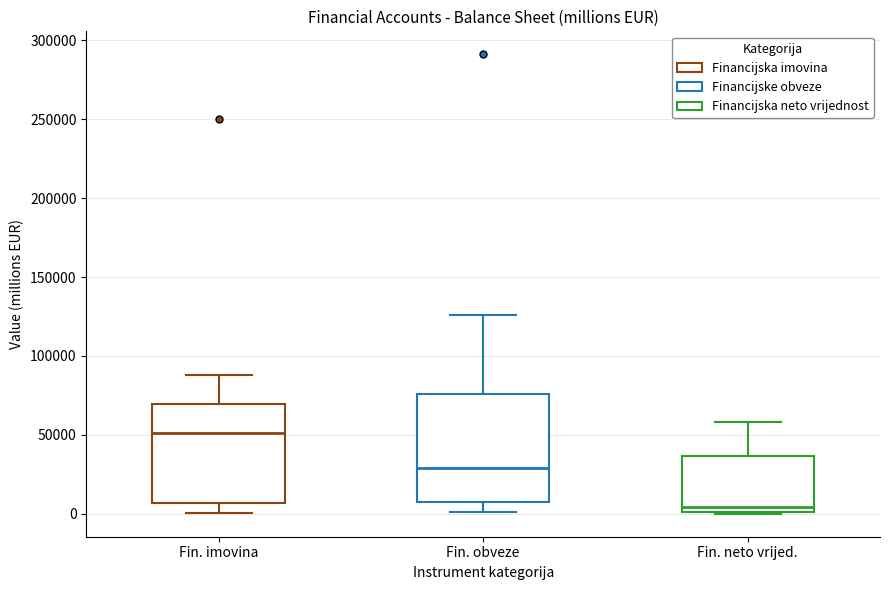

Reading left to right, read every box against the y-axis: the position of its median line, the range the box covers, and the ends of its whiskers. The values are not printed on the chart, so give them approximately, as read against the axis.

Fin. imovina: median 50000, box 5000 to 70000, whiskers 0 to 90000
Fin. obveze: median 30000, box 10000 to 75000, whiskers 0 to 125000
Fin. neto vrijed.: median 5000, box 0 to 35000, whiskers 0 to 60000